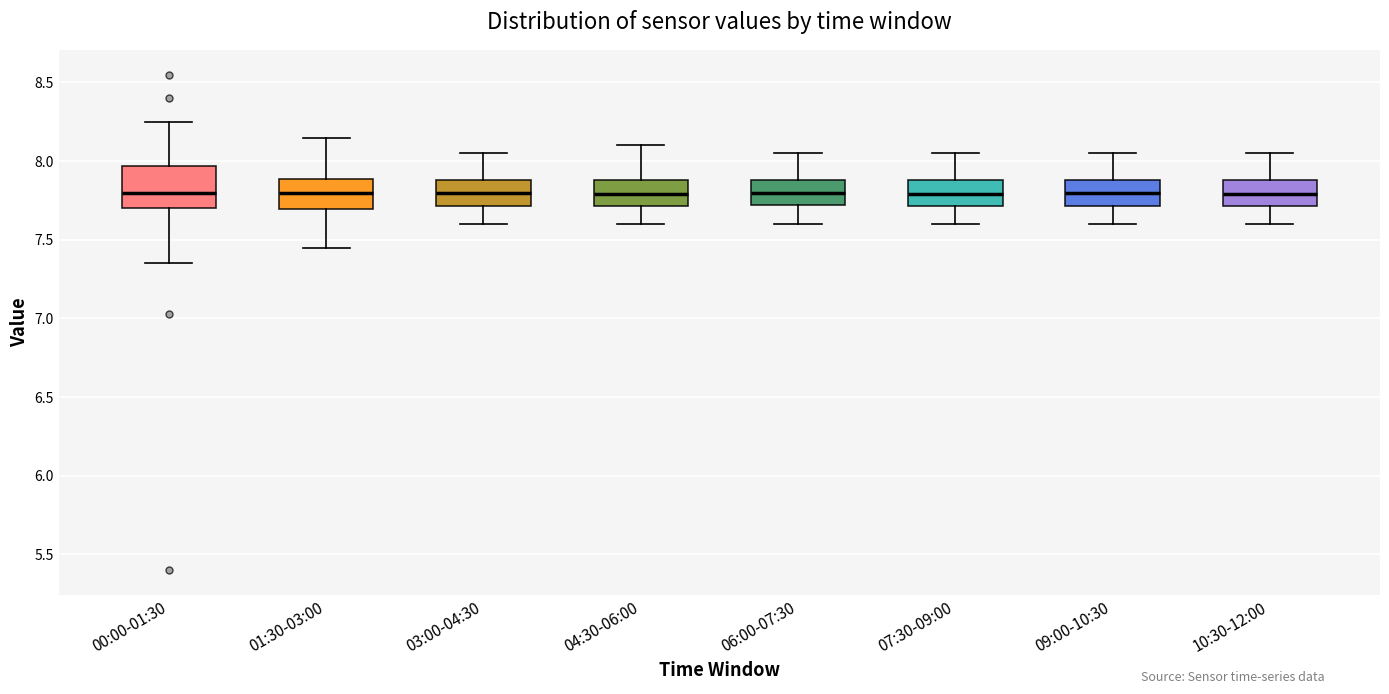

Reading left to right, transcribe this box plot: for each box, give where its median line is, the range the box spans, and where its two whiskers end, as read against the y-axis. The values are not printed on the chart, so give them approximately, as read against the axis.

00:00-01:30: median 7.80, box 7.70 to 7.95, whiskers 7.35 to 8.25
01:30-03:00: median 7.80, box 7.70 to 7.90, whiskers 7.45 to 8.15
03:00-04:30: median 7.80, box 7.70 to 7.90, whiskers 7.60 to 8.05
04:30-06:00: median 7.80, box 7.70 to 7.90, whiskers 7.60 to 8.10
06:00-07:30: median 7.80, box 7.70 to 7.90, whiskers 7.60 to 8.05
07:30-09:00: median 7.80, box 7.70 to 7.90, whiskers 7.60 to 8.05
09:00-10:30: median 7.80, box 7.70 to 7.90, whiskers 7.60 to 8.05
10:30-12:00: median 7.80, box 7.70 to 7.90, whiskers 7.60 to 8.05